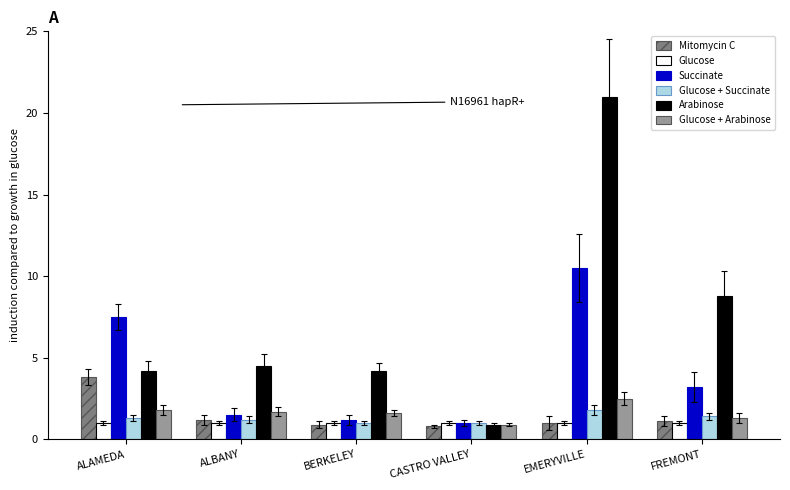

The value of Glucose at BERKELEY is 1.0. True or false?

True